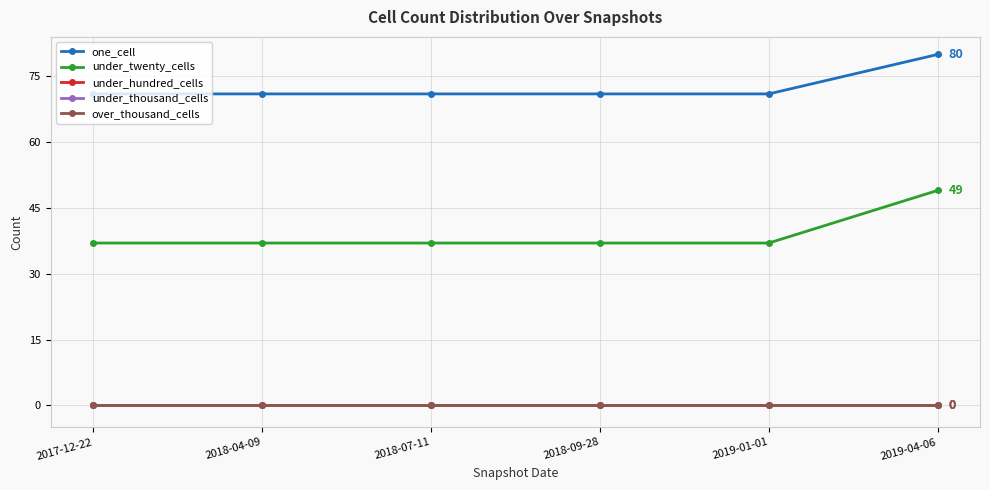

List the series in order of their peak value, lowest first.

under_hundred_cells, under_thousand_cells, over_thousand_cells, under_twenty_cells, one_cell